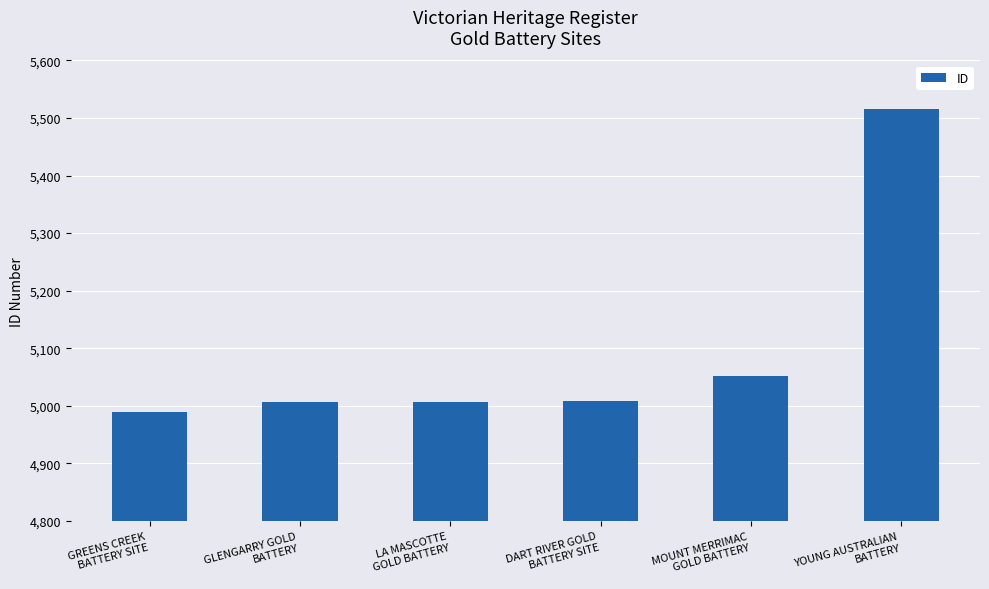

The chart shows a value of 4990 at GREENS CREEK
BATTERY SITE. True or false?

True